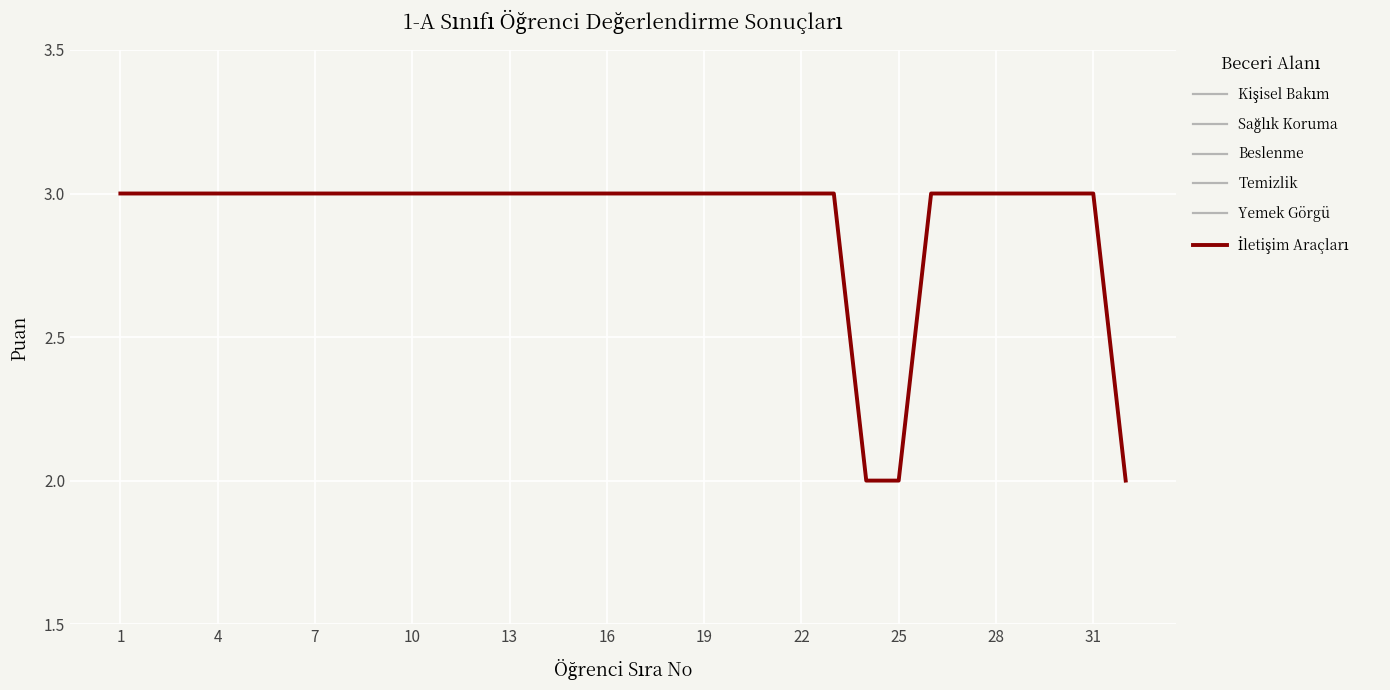

Is this an area chart (filled region under the line)?

No